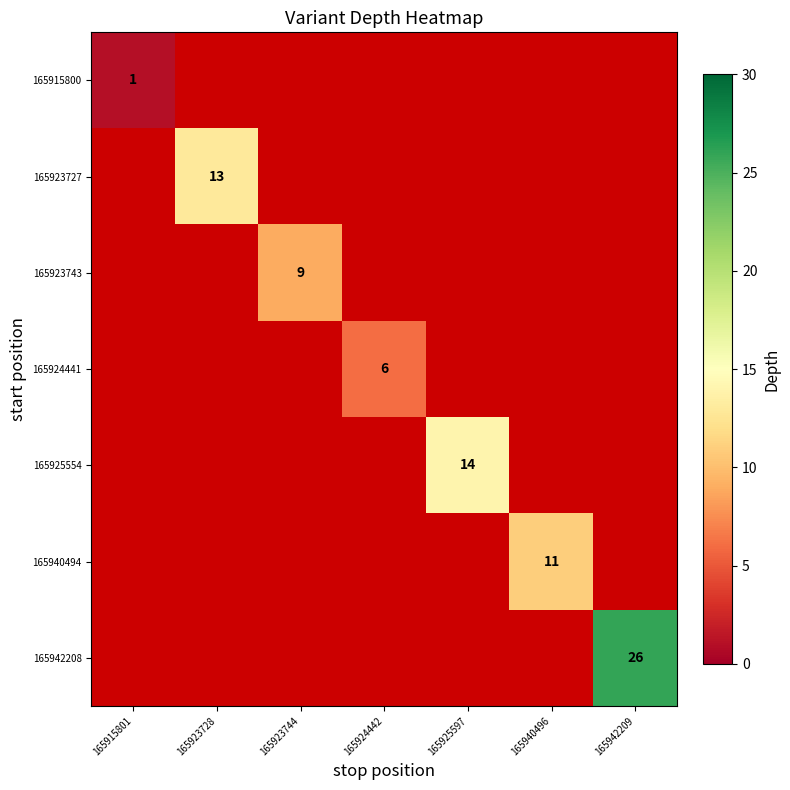

The 165923743 series shows 9 at 165923744. True or false?

True